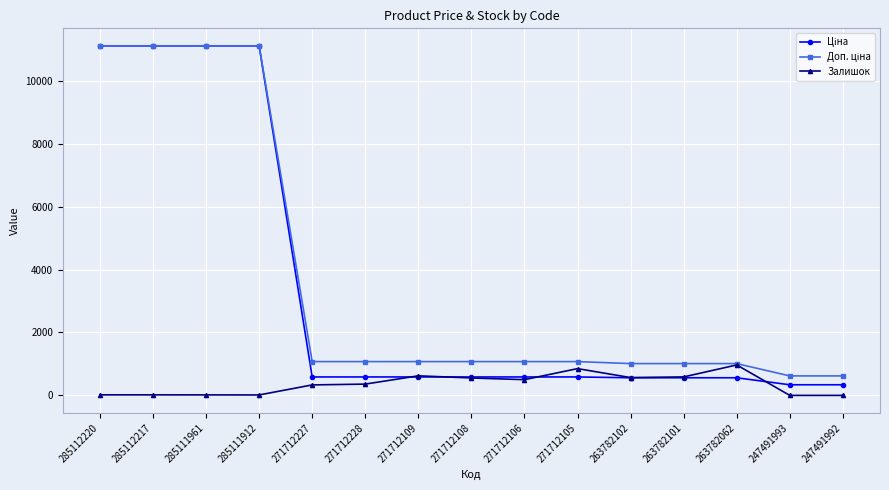

At how many categories does at least one series exceed 9785?

4